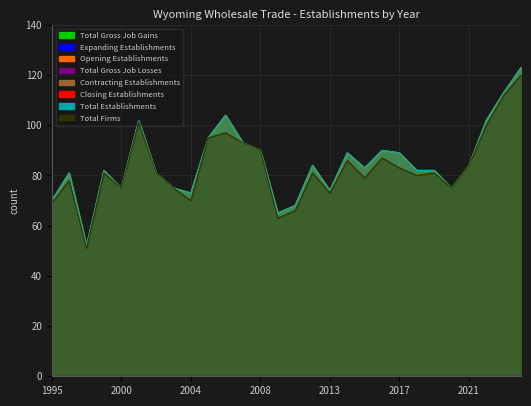

Reading left to right, extract all data points from this chart.

Total Gross Job Gains: 1995=70	1996=81	1997=52	1998=82	2000=75	2001=102	2002=81	2003=75	2004=73	2005=95	2006=104	2007=93	2008=90	2009=65	2010=68	2012=84	2013=74	2014=89	2015=83	2016=90	2017=89	2018=82	2019=82	2020=75	2021=84	2022=102	2023=113	2024=123
Opening Establishments: 1995=70	1996=81	1997=52	1998=82	2000=75	2001=102	2002=81	2003=75	2004=73	2005=95	2006=104	2007=93	2008=90	2009=65	2010=68	2012=84	2013=74	2014=89	2015=83	2016=90	2017=89	2018=82	2019=82	2020=75	2021=84	2022=102	2023=113	2024=123
Total Establishments: 1995=70	1996=81	1997=52	1998=82	2000=75	2001=102	2002=81	2003=75	2004=73	2005=95	2006=104	2007=93	2008=90	2009=65	2010=68	2012=84	2013=74	2014=89	2015=83	2016=90	2017=89	2018=82	2019=82	2020=75	2021=84	2022=102	2023=113	2024=123
Total Firms: 1995=69	1996=78	1997=51	1998=81	2000=75	2001=101	2002=81	2003=75	2004=70	2005=95	2006=97	2007=93	2008=90	2009=63	2010=66	2012=81	2013=73	2014=86	2015=79	2016=87	2017=83	2018=80	2019=81	2020=75	2021=84	2022=100	2023=112	2024=120